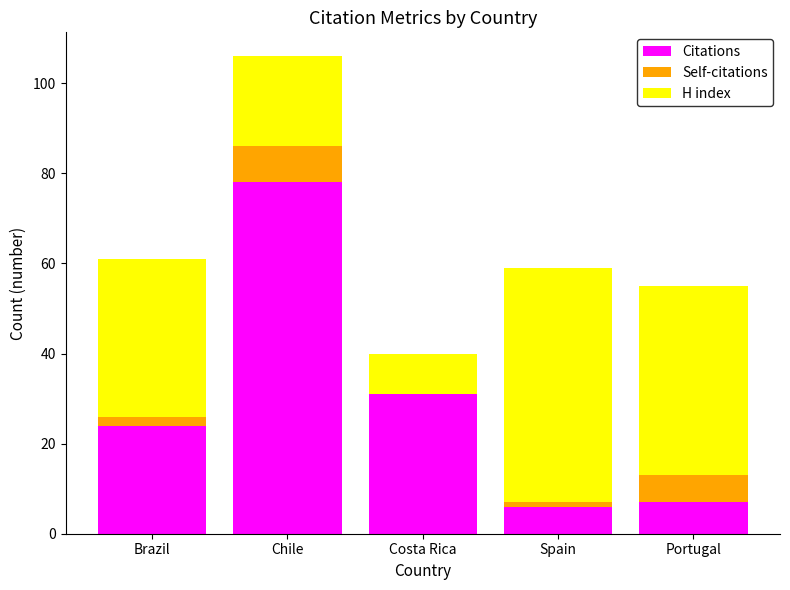

Are the bars horizontal?

No